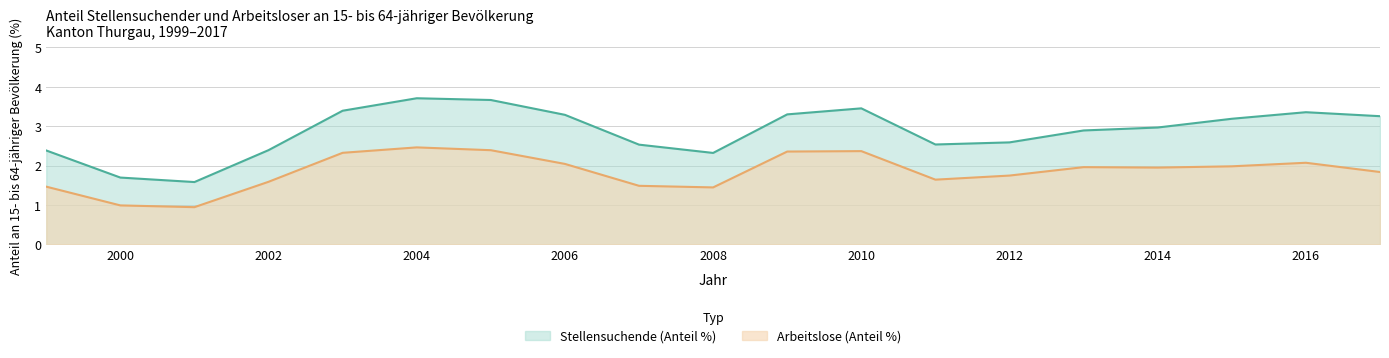

Count the number of categories in the chart.

19